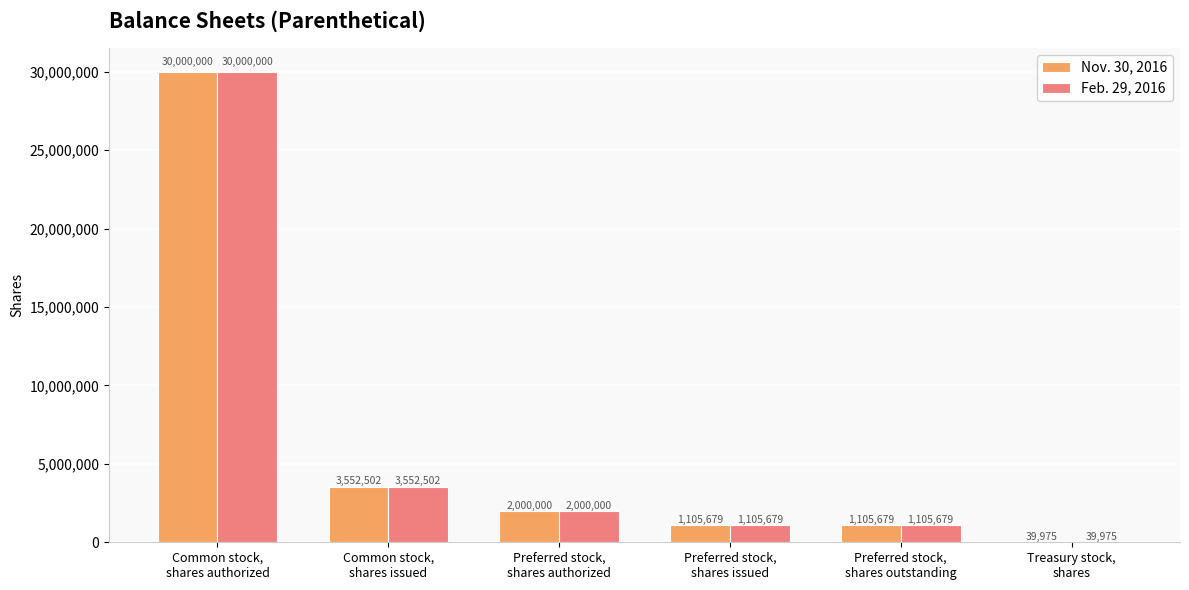

Are the bars horizontal?

No